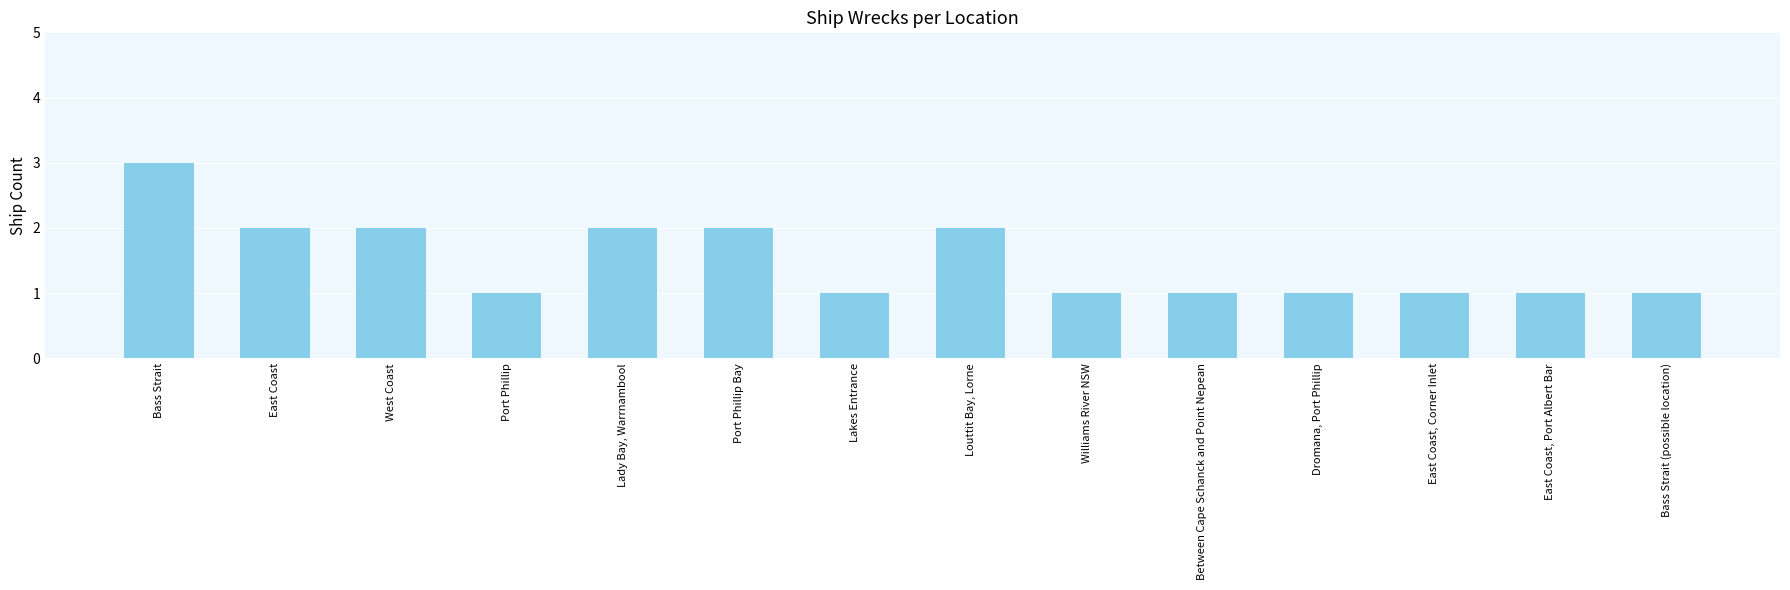

What is the label of the 7th bar from the left?

Lakes Entrance